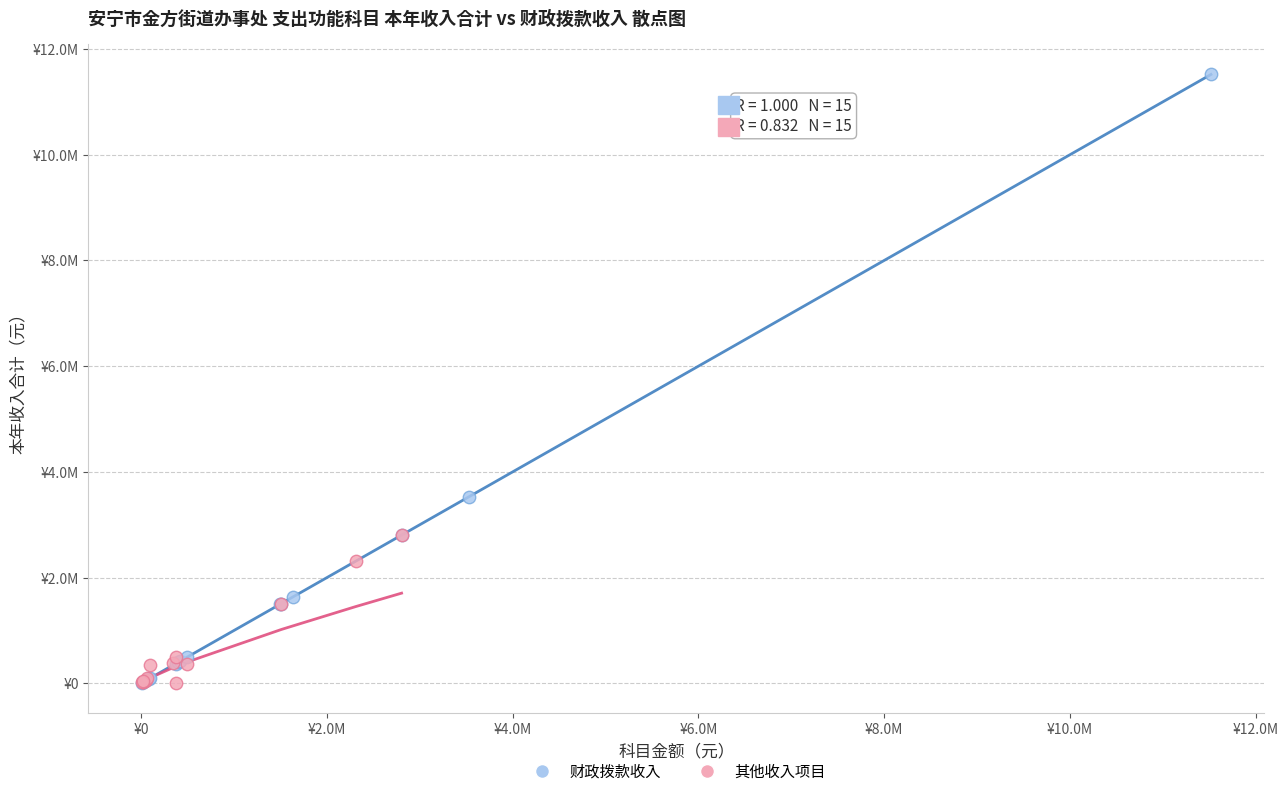

What are all the series names shown in the legend?

财政拨款收入, 其他收入项目